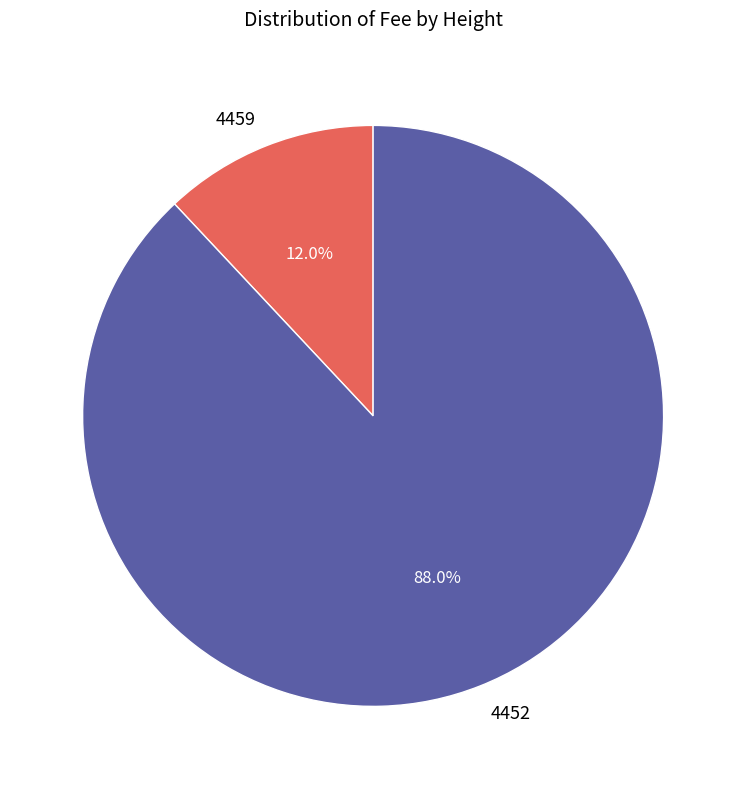

Which has a higher value, 4459 or 4452?

4452